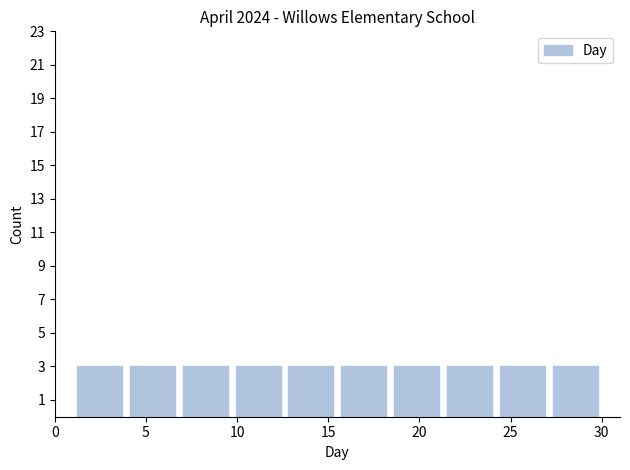

How tall is the bar that spans 12.6 to 15.5 on the x-axis? Neither the bar edges nor the heights are printed on the chart, so give them approximately, as read against the axes.

3